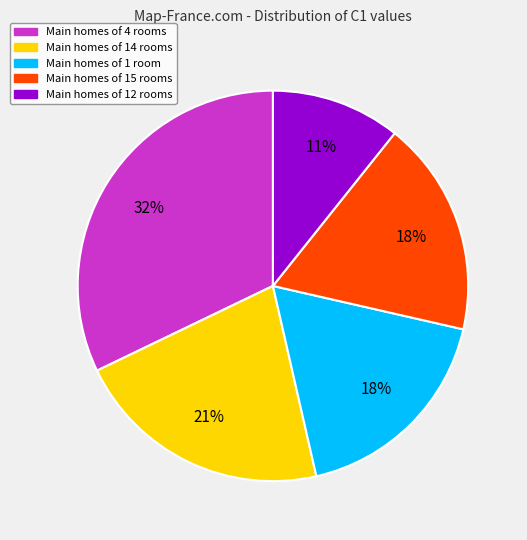

To the nearest percent, what is the average slice percentage?

20%